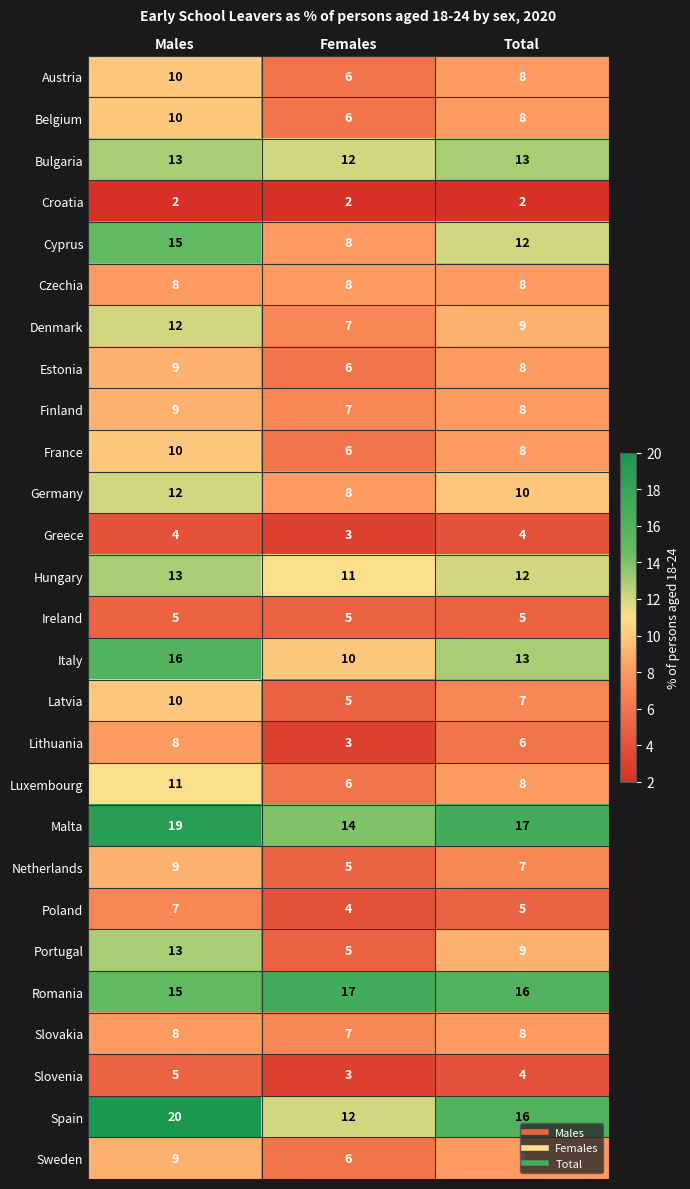

What is the total value across all series at Females?

192